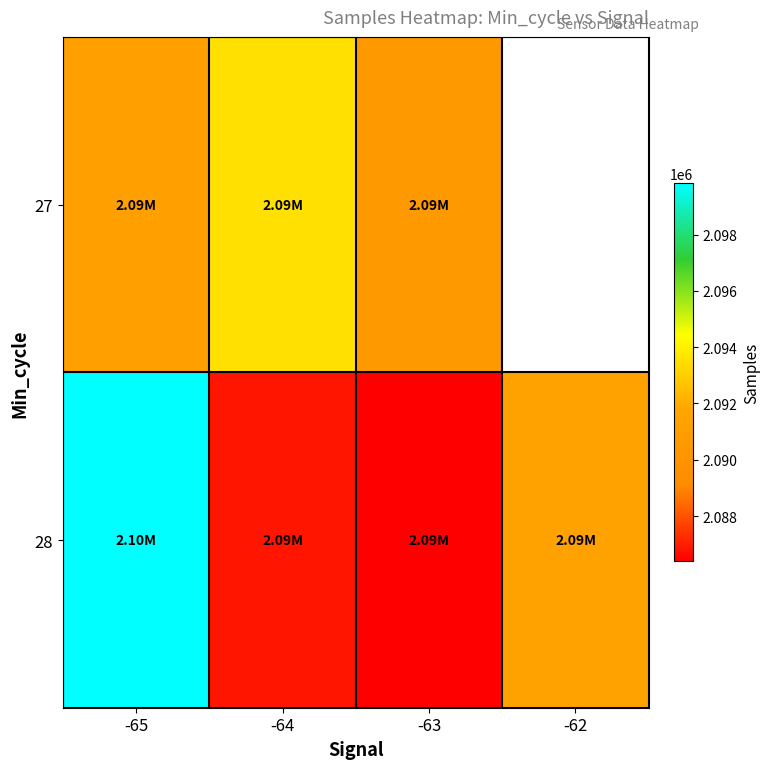

What is the lowest value of the 28 series?

2086391.6